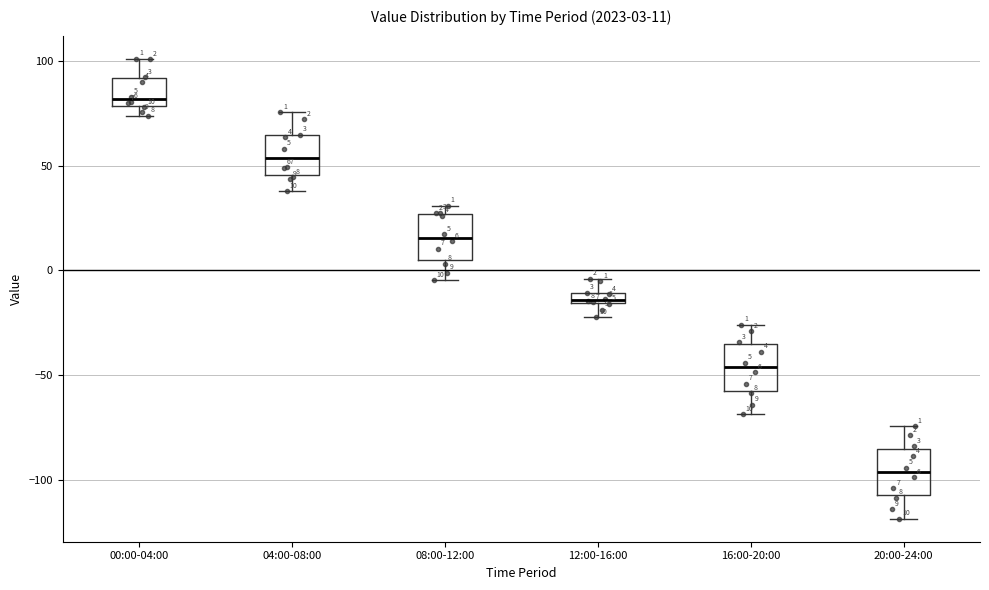

Which box's median line is the highest?

00:00-04:00